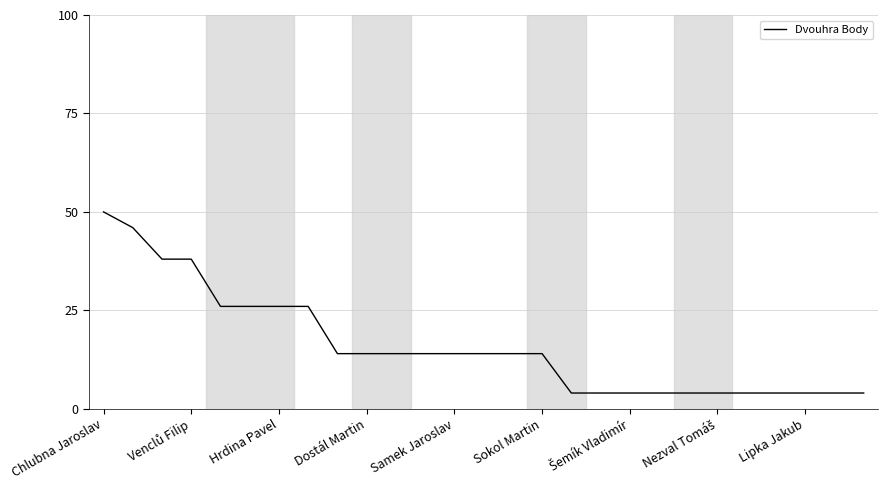

What is the minimum value shown in the chart?

4